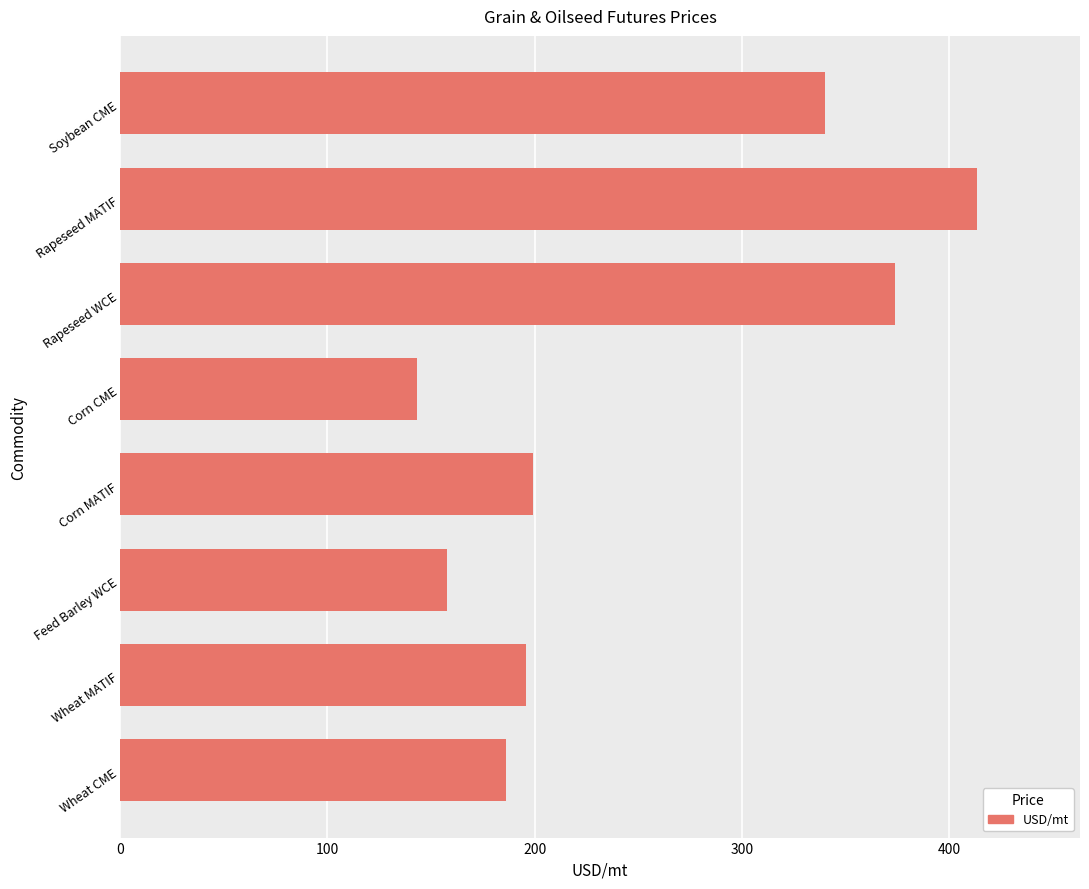

What is the greatest value displayed?

413.4